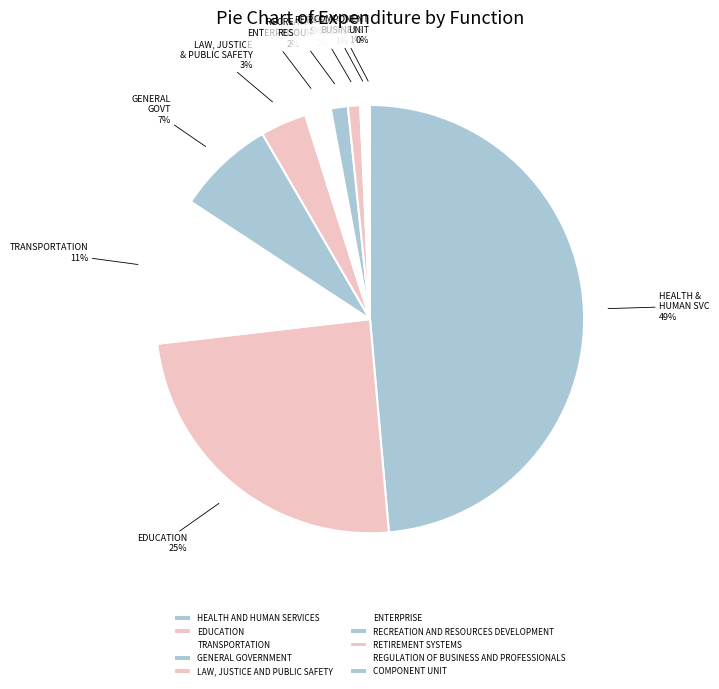

Is it true that REGULATION OF BUSINESS AND PROFESSIONALS is 11% of the pie?

False